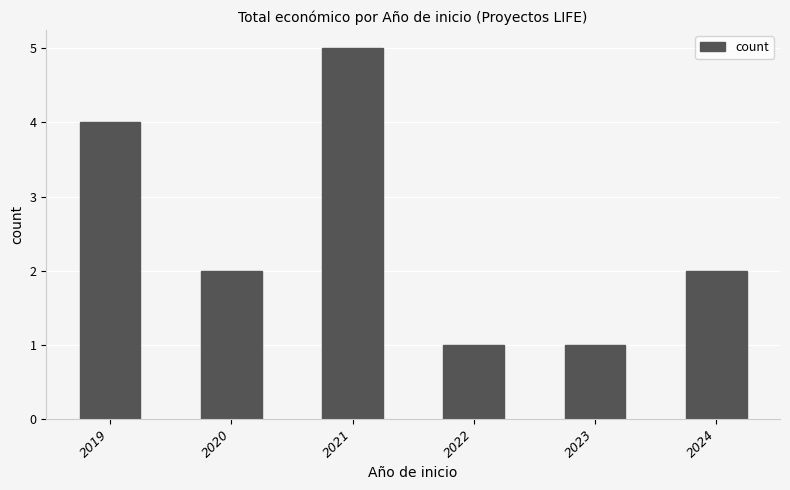

Count the values in the range 1 to 4.

5